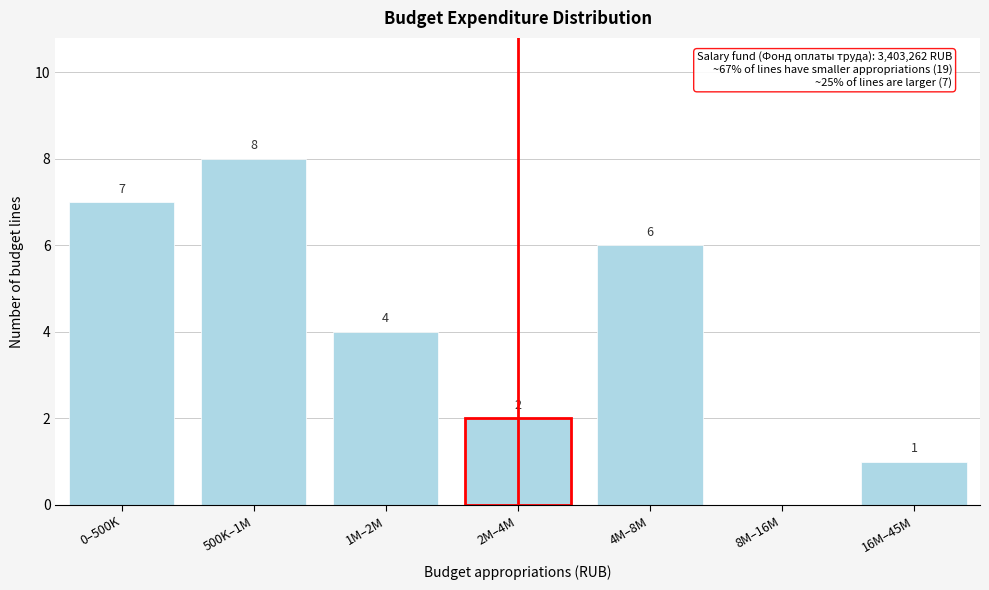

Reading left to right, list all the values displayed in this chart.

0–500K=7	500K–1M=8	1M–2M=4	2M–4M=2	4M–8M=6	8M–16M=0	16M–45M=1